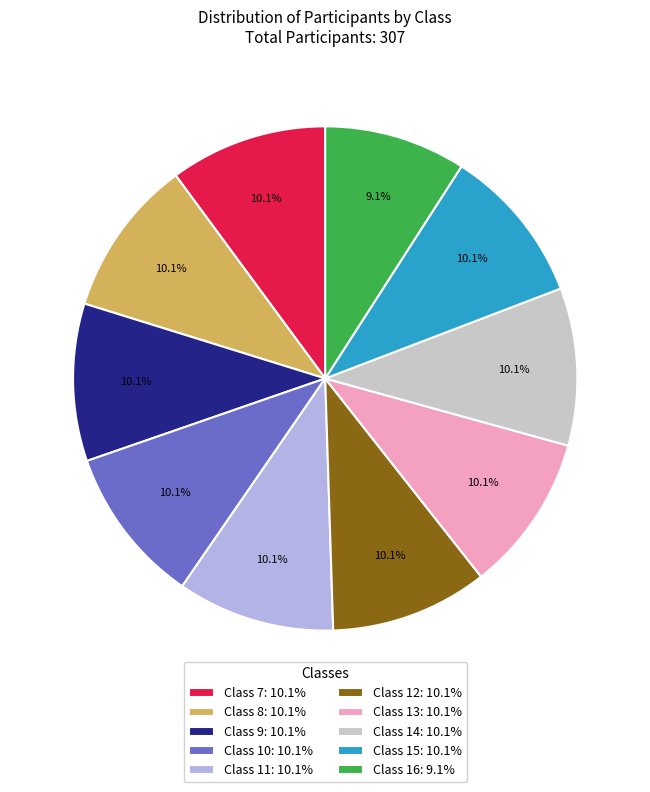

What is the ratio of the value at Class 15: 10.1% to the value at Class 7: 10.1%?

1.0